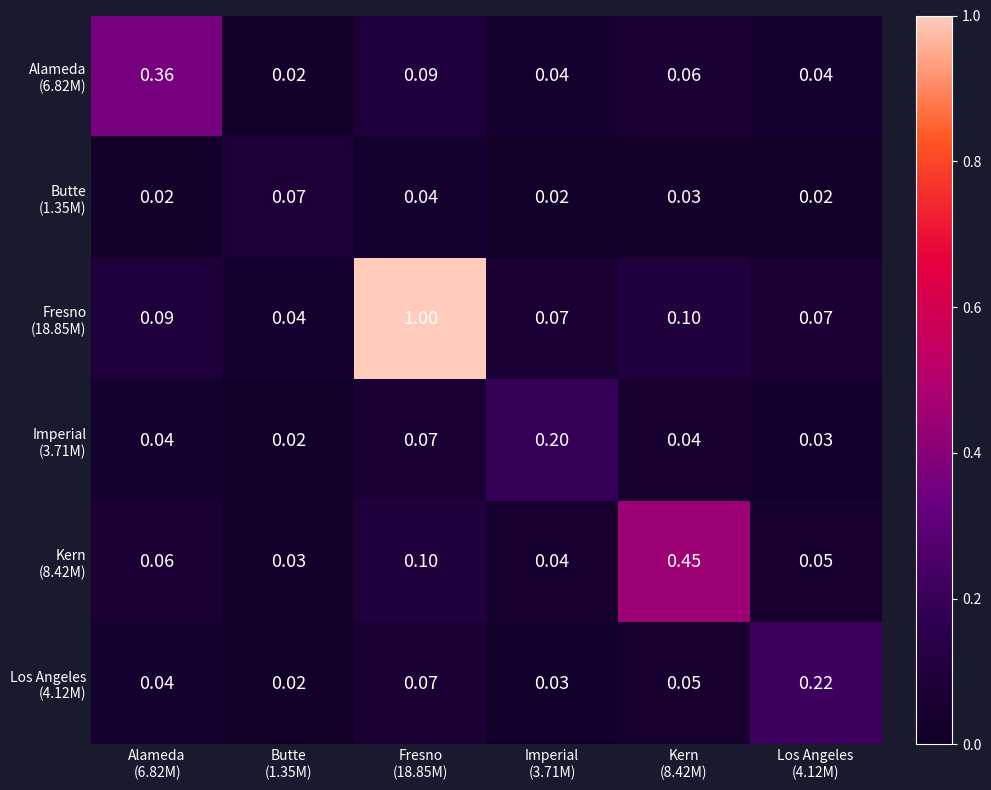

How many data points does each series have?

6